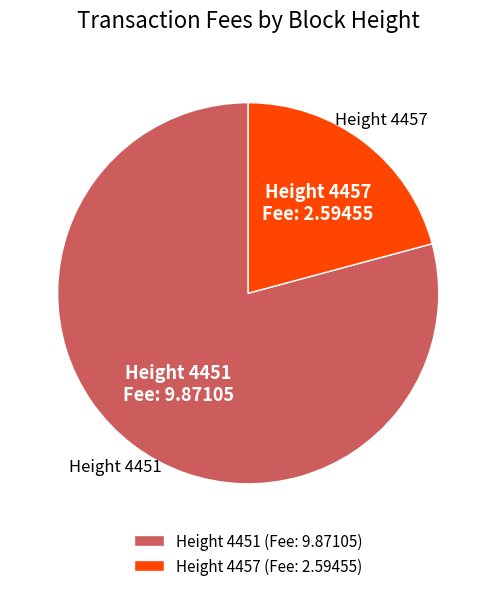

Rank the categories by value from highest to lowest.

Height 4451 (Fee: 9.87105), Height 4457 (Fee: 2.59455)